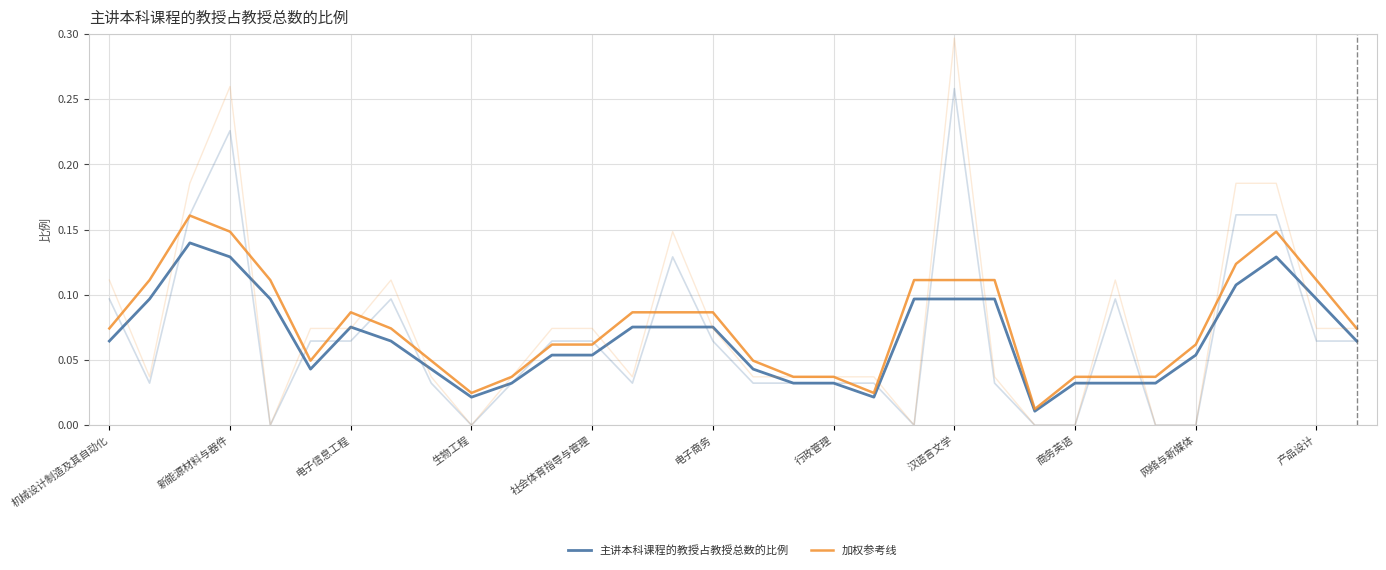

In 加权参考线, how many points are lower than both neighbors (excluding endpoints)?

5